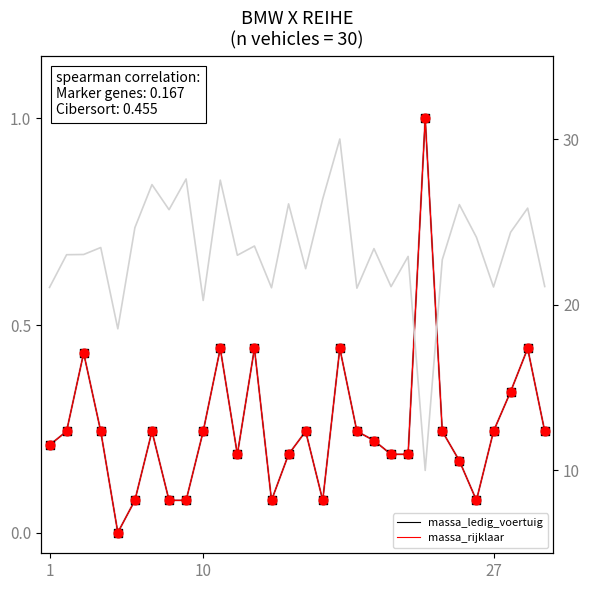

Which series reaches the maximum Y coordinate?

massa_ledig_voertuig